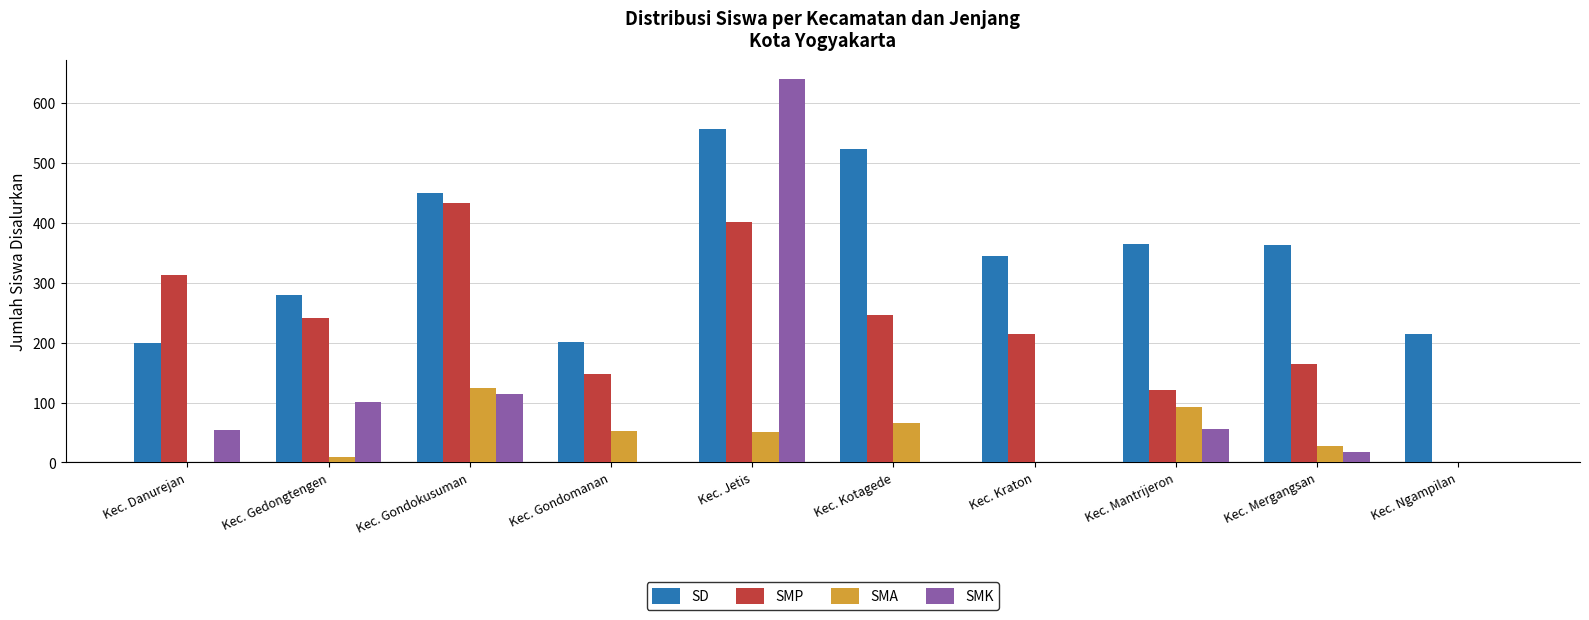

What is the maximum value for SMK?

640